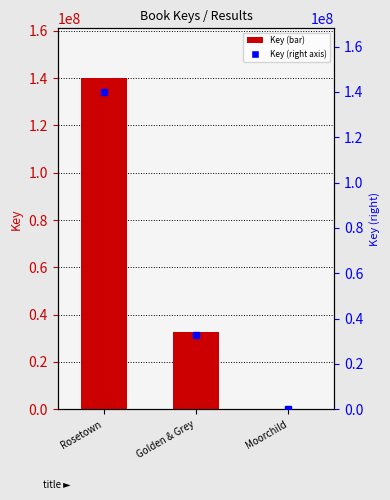

Reading right to left, transcribe all the data shown in this chart.

336426	32833673	140032510